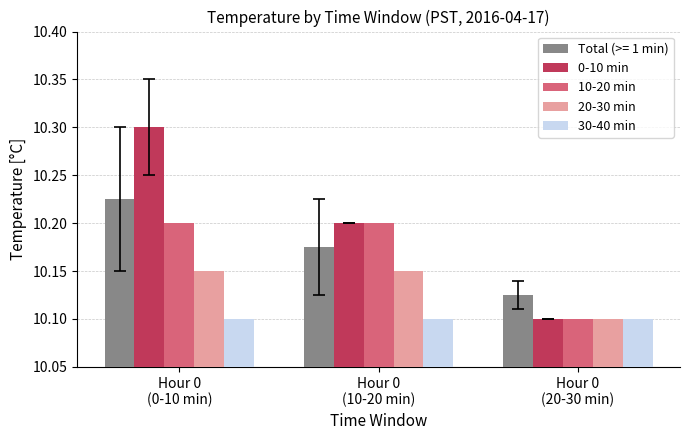

What is the label of the 2nd bar from the right?

Hour 0
(10-20 min)